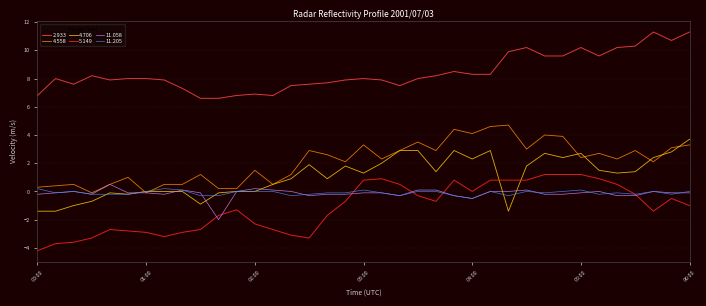

How many lines are shown in the chart?

6